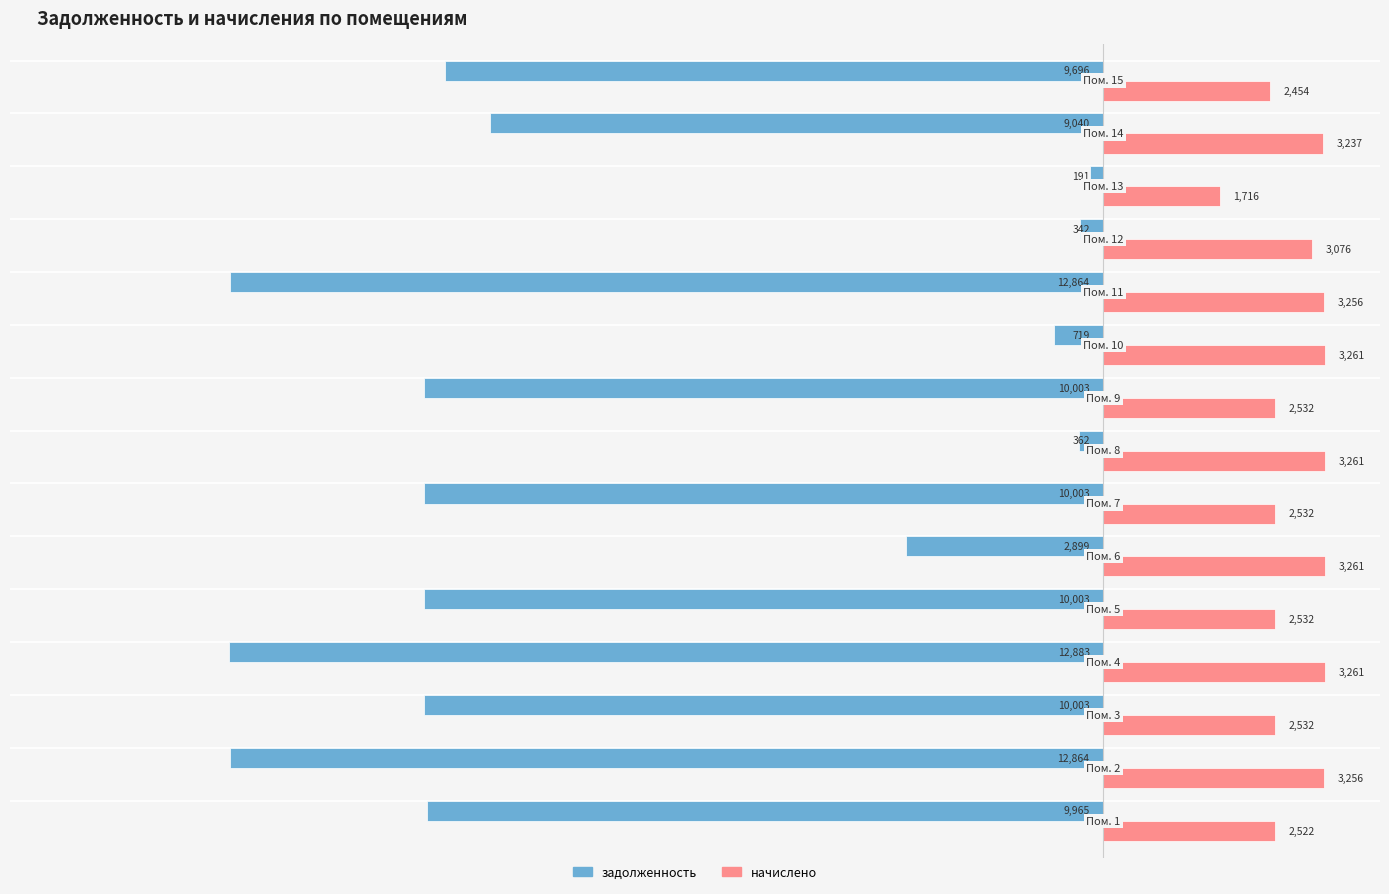

Which series has the widest spread of values?

задолженность